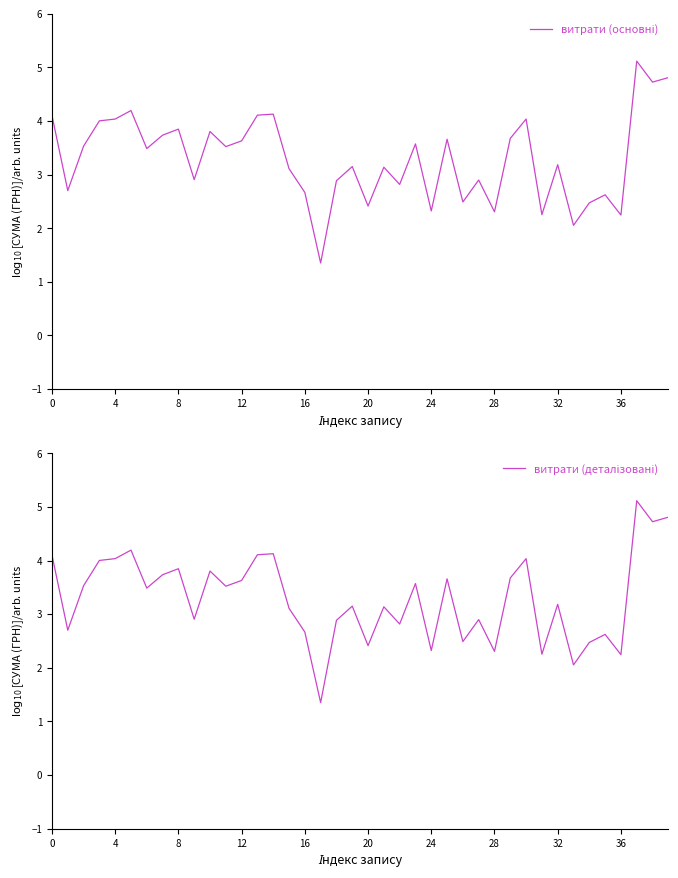

What is the maximum value for витрати (основні)?

5.1